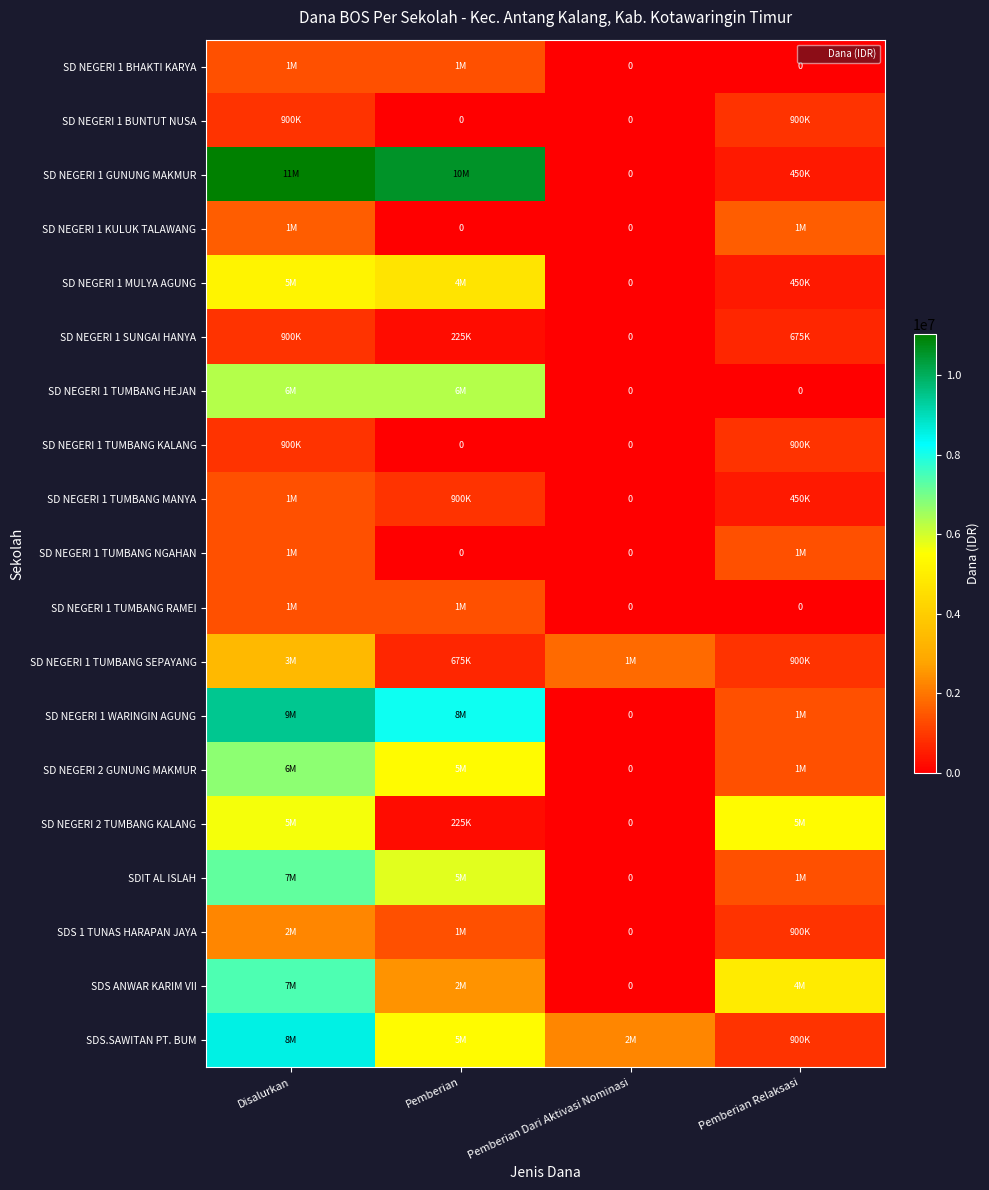

At which category is the sum across all series the highest?

Disalurkan